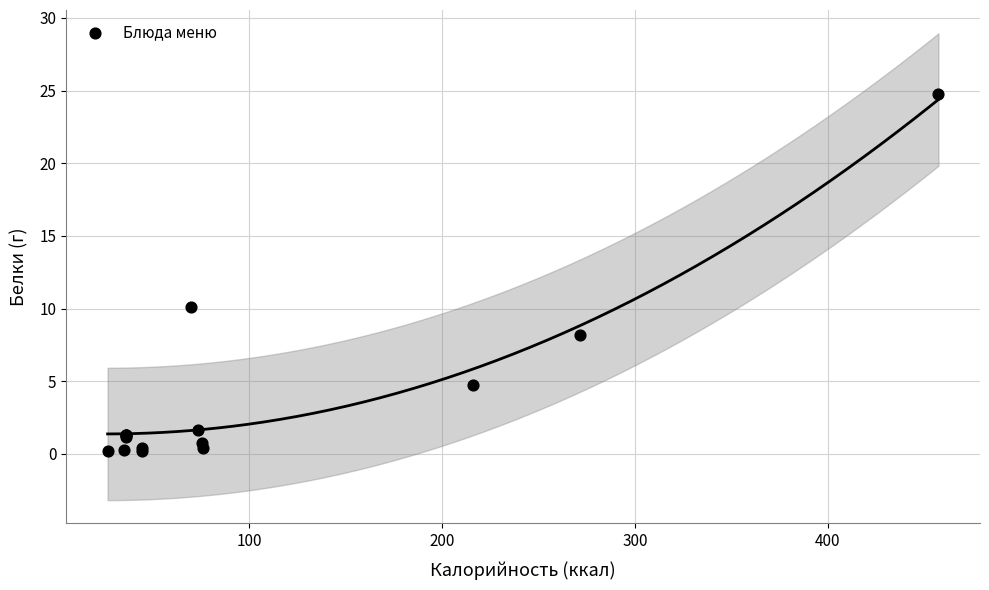

What Y value in the scatter plot is closest to 12?

10.1